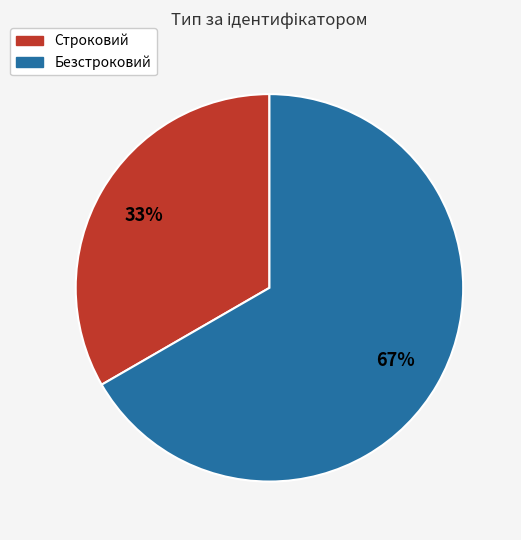

To the nearest percent, what is the combined percentage of Строковий and Безстроковий?

100%